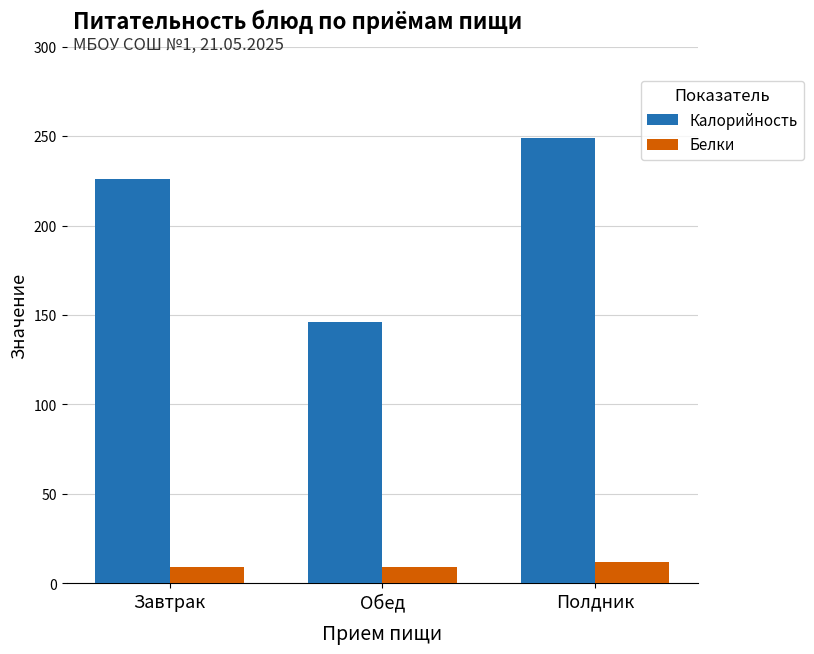

Which series has the largest total across all categories?

Калорийность